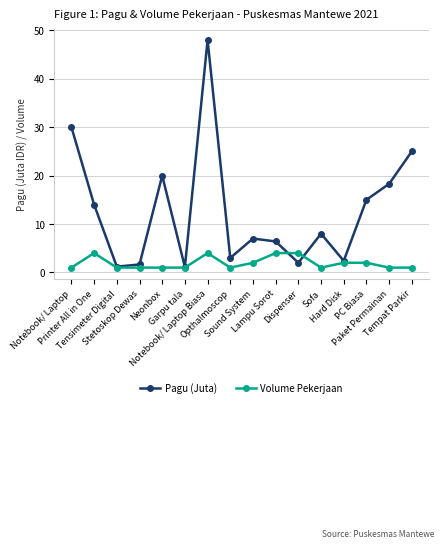

What is the sum of the Pagu (Juta) values at Garpu tala and Opthalmoscop?

4.1